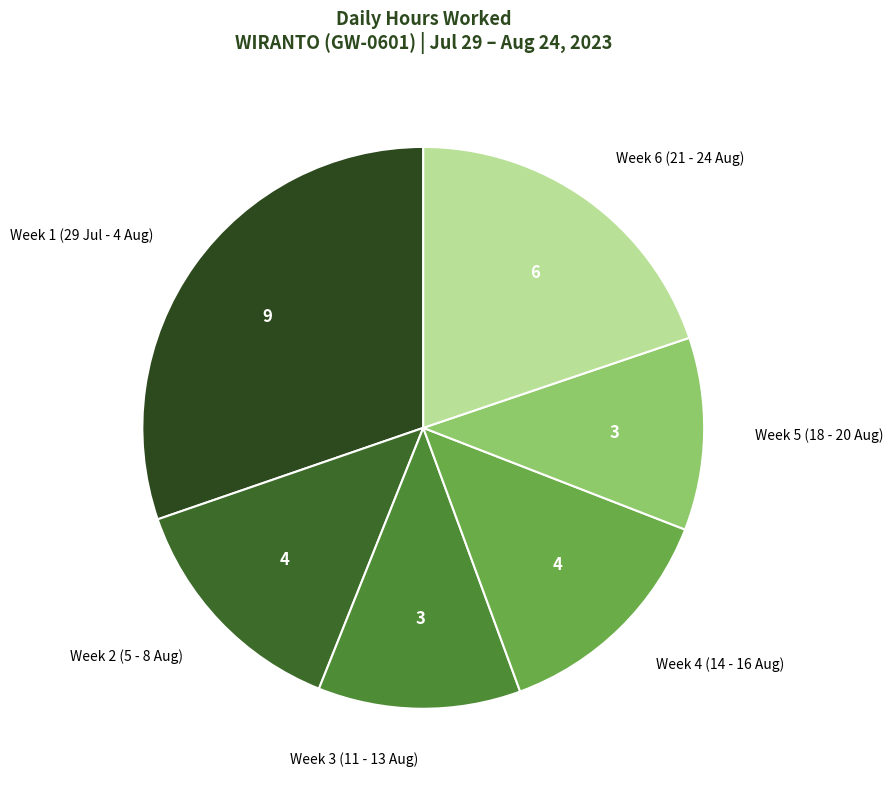

Which has a higher value, Week 3 (11 - 13 Aug) or Week 1 (29 Jul - 4 Aug)?

Week 1 (29 Jul - 4 Aug)